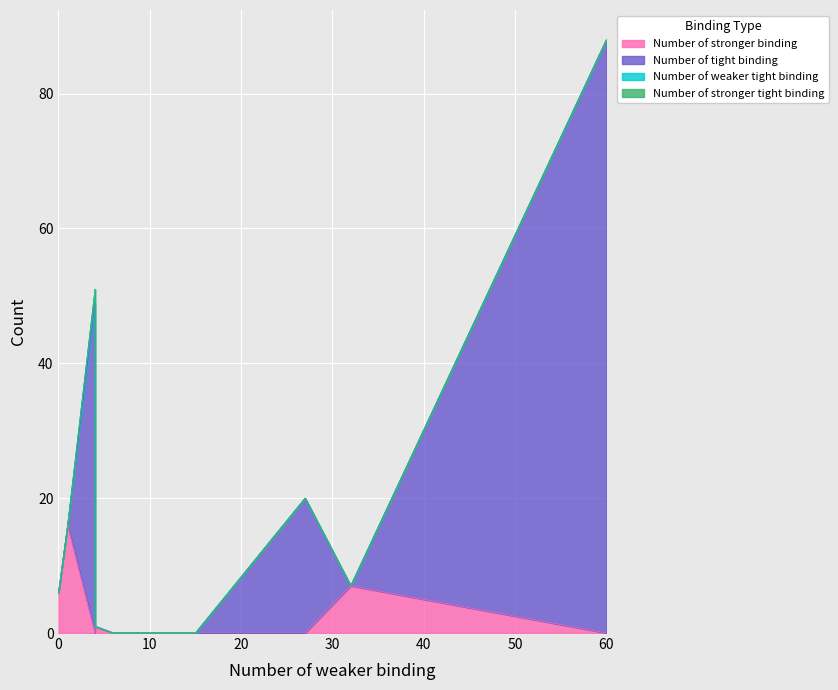

True or false: Number of stronger binding and Number of tight binding intersect in this chart.

False